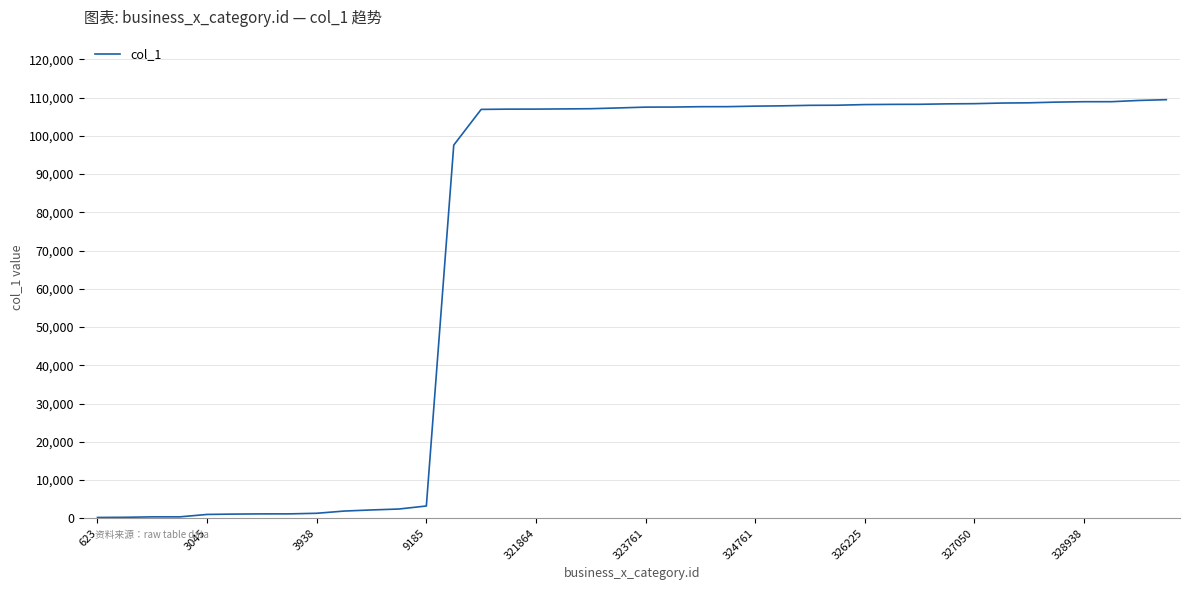

What is the greatest value displayed?

109466